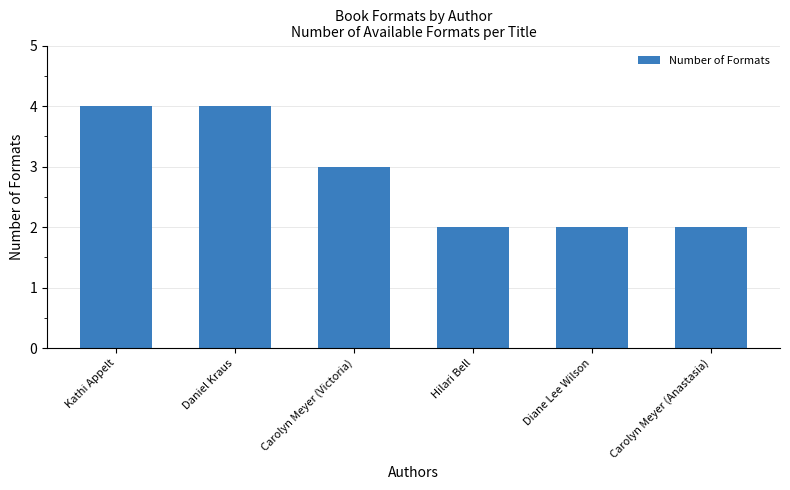

The value at Kathi Appelt is 4. True or false?

True